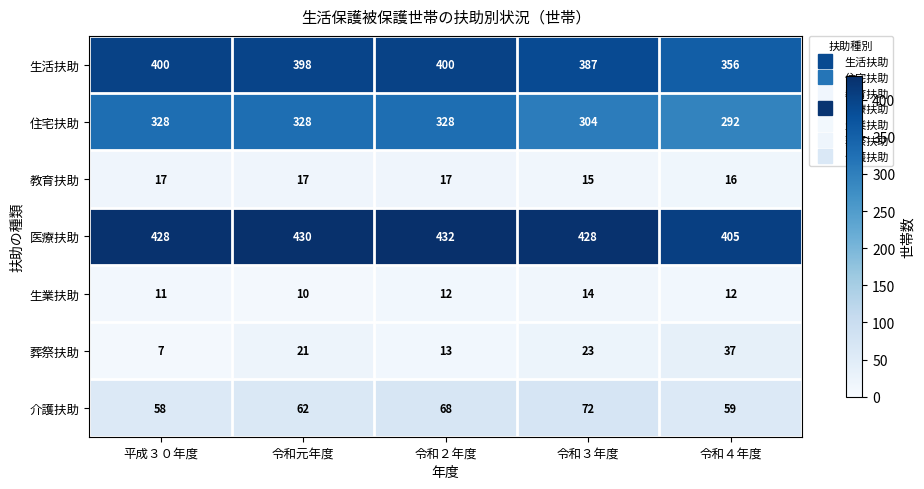

The 教育扶助 series shows 16 at 令和４年度. True or false?

True